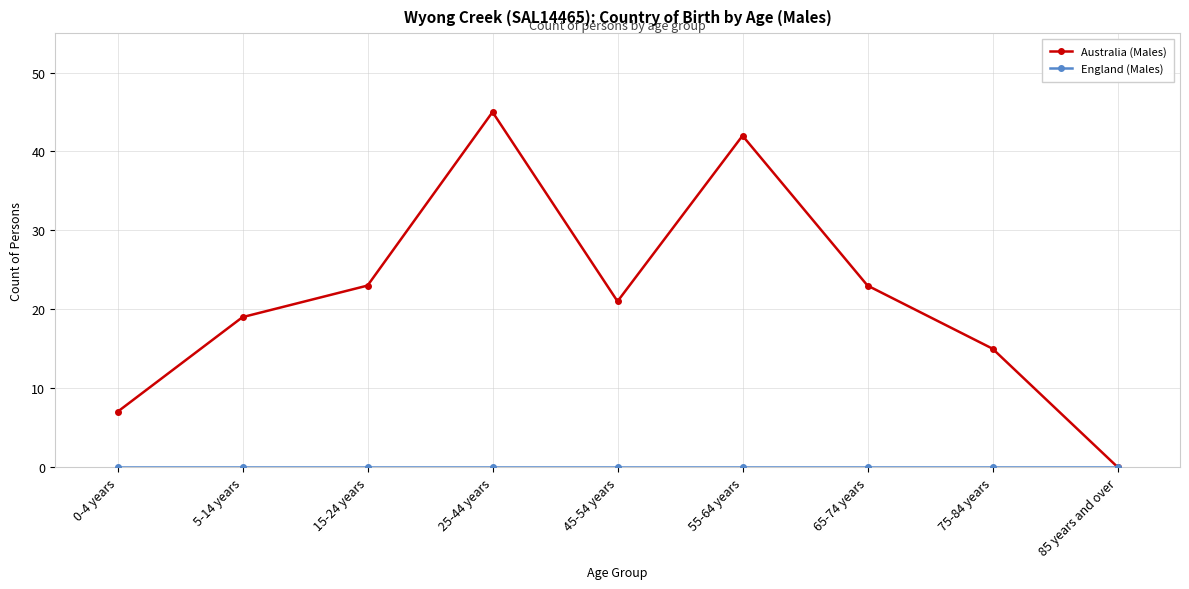

What is the difference between the maximum and second lowest values in the Australia (Males) series?

38